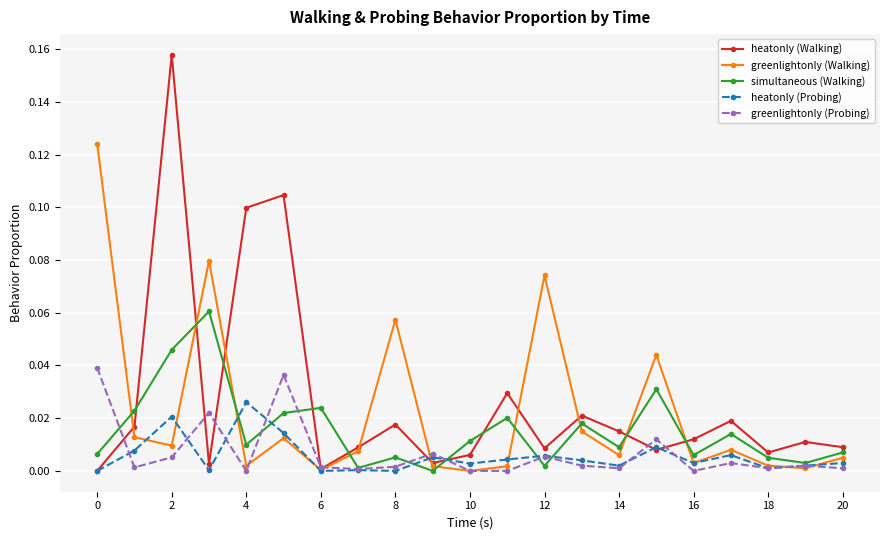

After their last crossing, which series has the higher values: greenlightonly (Walking) or heatonly (Probing)?

greenlightonly (Walking)